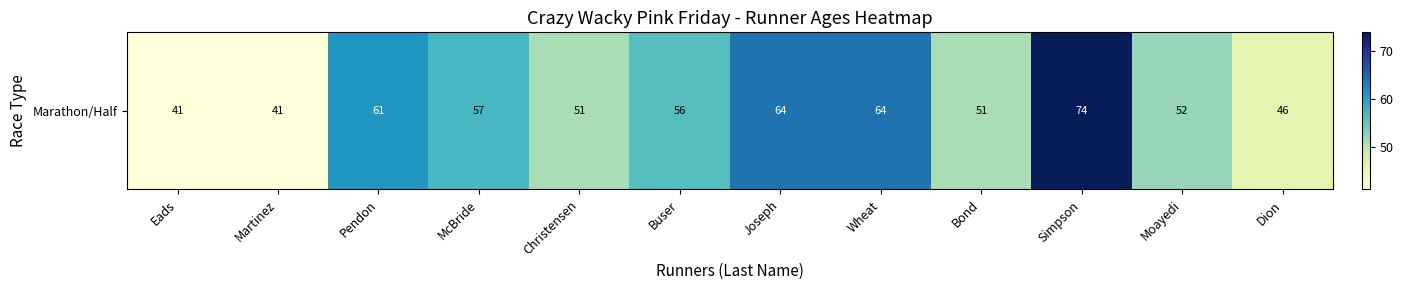

What is the sum of all values?

658